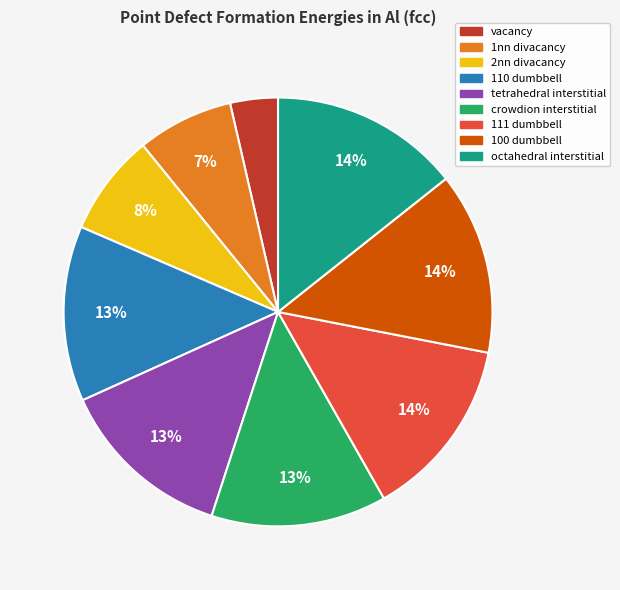

To the nearest percent, what is the combined percentage of 111 dumbbell and octahedral interstitial?

28%